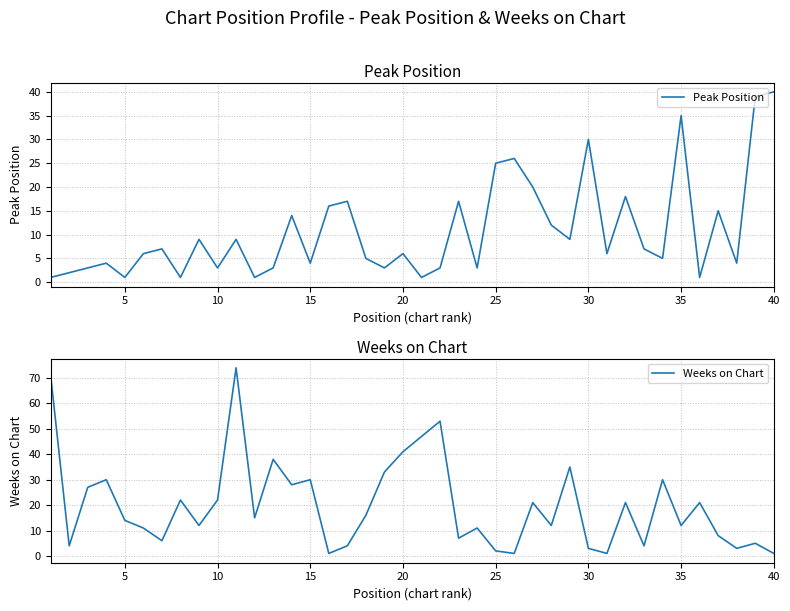

What is the maximum value for Peak Position?

40